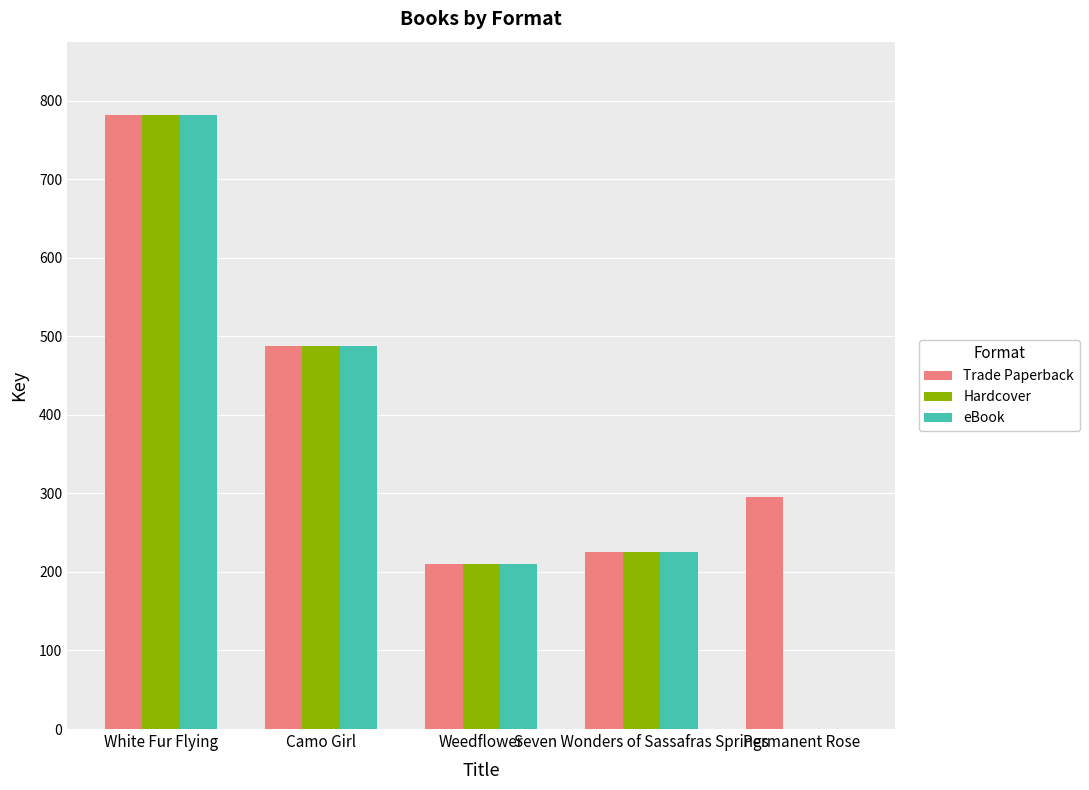

What are all the series names shown in the legend?

Trade Paperback, Hardcover, eBook